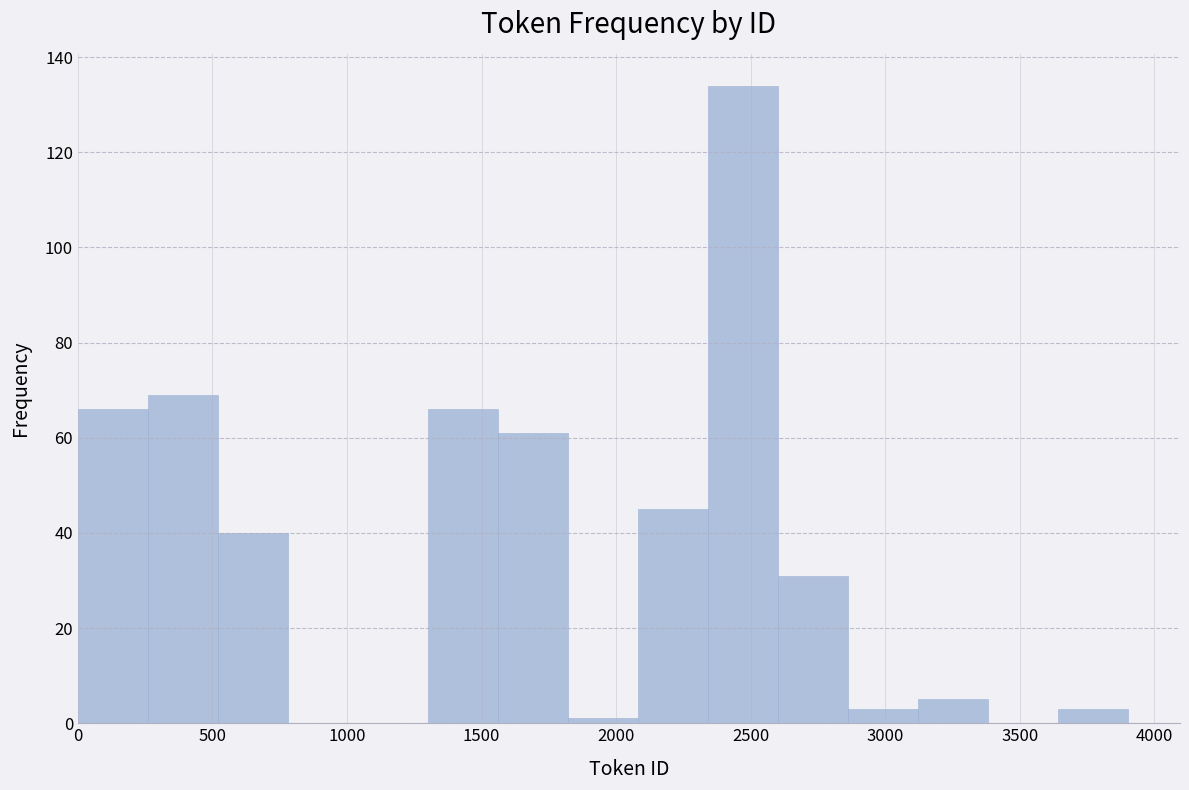

What is the height of the bar covering 2340 to 2600 on the x-axis? Neither the bar edges nor the heights are printed on the chart, so give them approximately, as read against the axes.

134